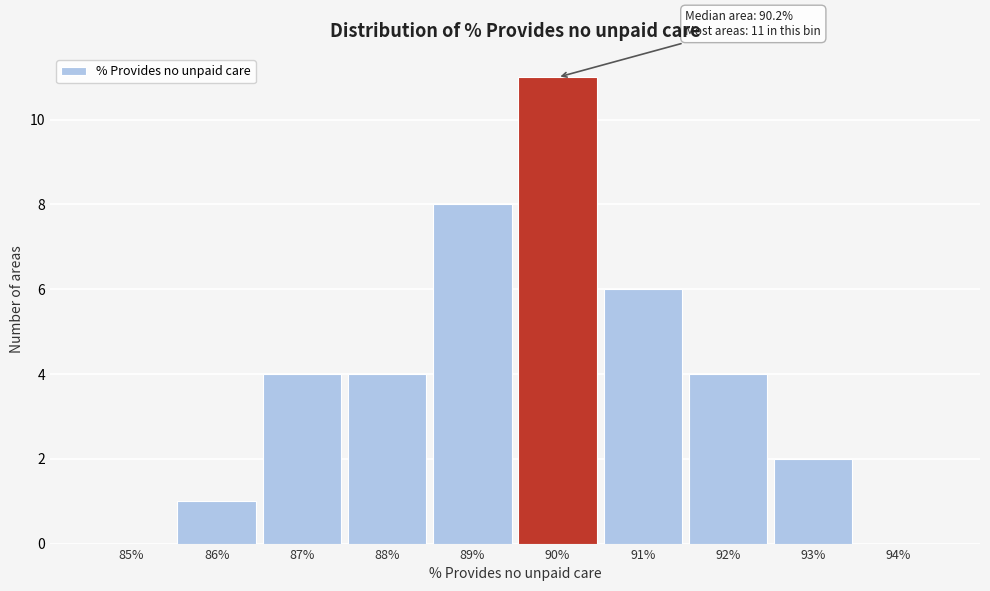

Reading left to right, what are all the values shown in this chart?

85%=0	86%=1	87%=4	88%=4	89%=8	90%=11	91%=6	92%=4	93%=2	94%=0